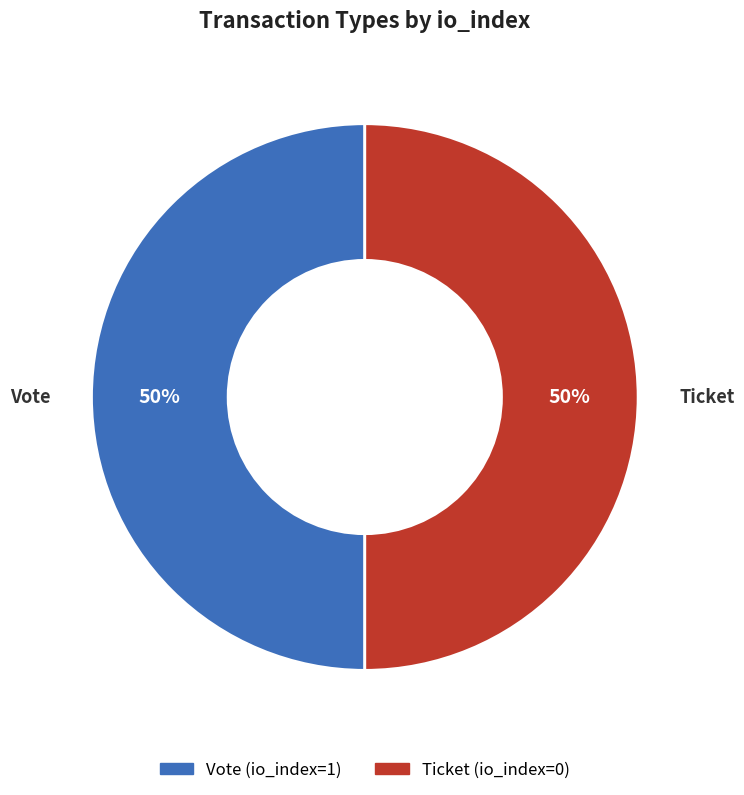

What is the ratio of the value at Ticket to the value at Vote?

1.0